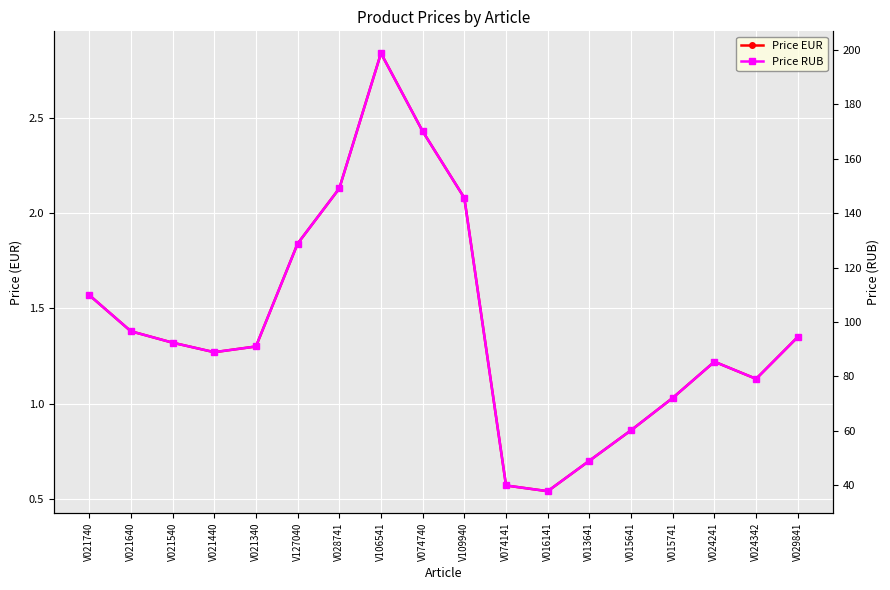

Reading left to right, extract all data points from this chart.

Price EUR: V021740=1.6	V021640=1.4	V021540=1.3	V021440=1.3	V021340=1.3	V127040=1.8	V028741=2.1	V106541=2.8	V074740=2.4	V109940=2.1	V074141=0.6	V016141=0.5	V013641=0.7	V015641=0.9	V015741=1.0	V024241=1.2	V024342=1.1	V029841=1.4
Price RUB: V021740=109.9	V021640=96.6	V021540=92.4	V021440=88.9	V021340=91.0	V127040=128.8	V028741=149.1	V106541=198.8	V074740=170.1	V109940=145.6	V074141=39.9	V016141=37.8	V013641=49.0	V015641=60.2	V015741=72.1	V024241=85.4	V024342=79.1	V029841=94.5